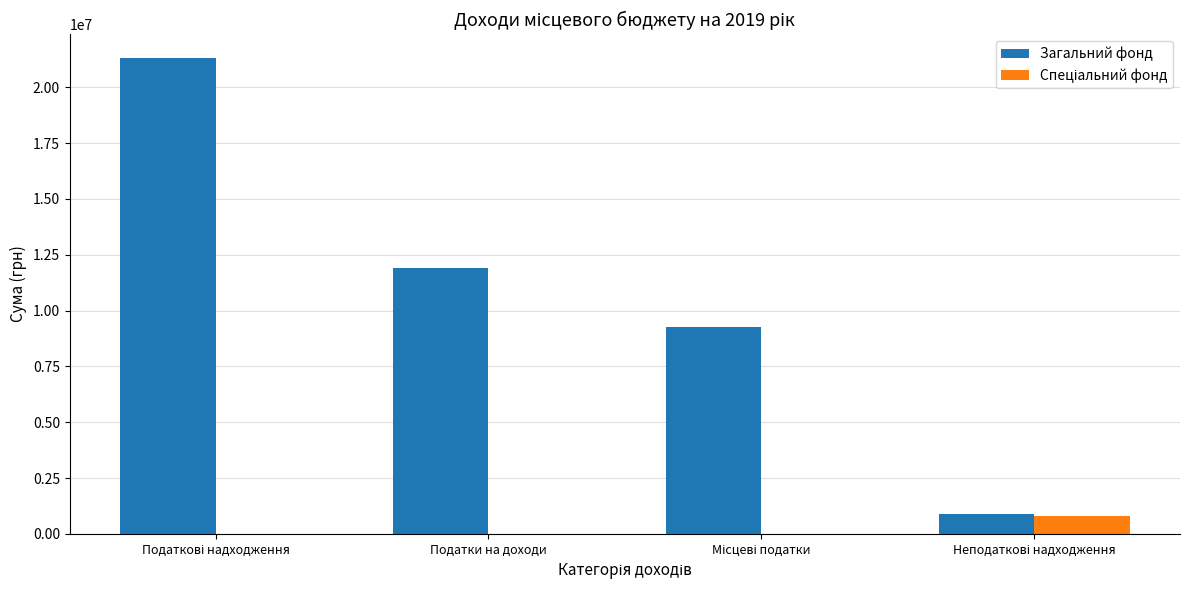

The Загальний фонд series shows 6969631 at Податки на доходи. True or false?

False